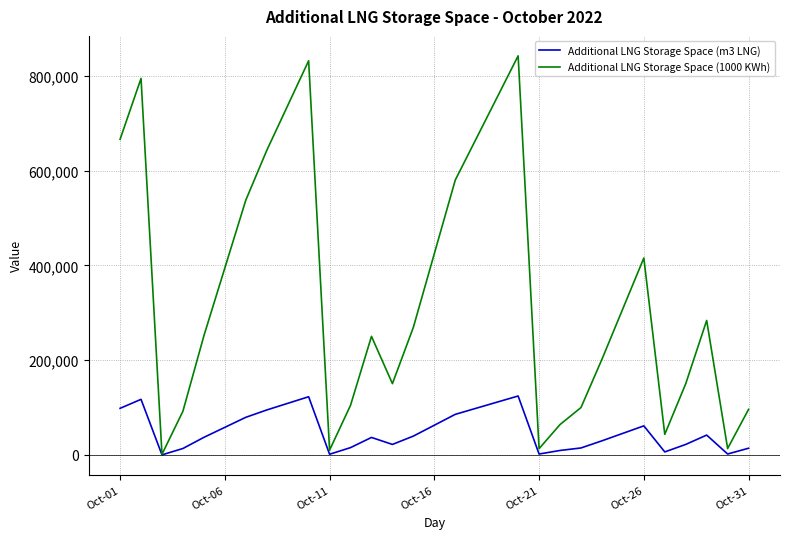

Which series has the largest total across all categories?

Additional LNG Storage Space (1000 KWh)